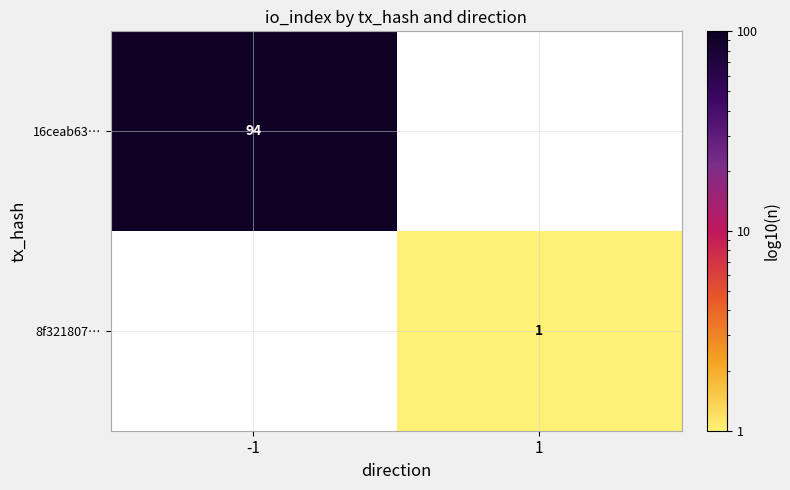

Is it true that 8f321807… equals 0 at 1?

False